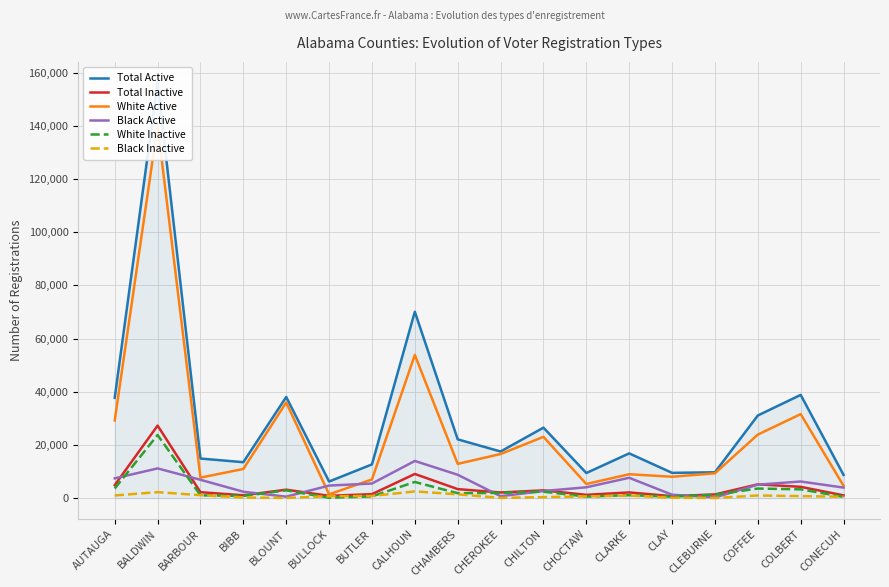

Is the value of Total Active at BULLOCK greater than the value of White Active at CLARKE?

No